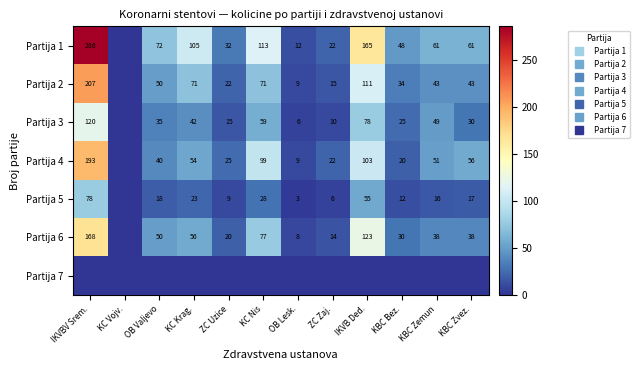

True or false: Partija 4 has a value of 15 at ZC Uzice.

False